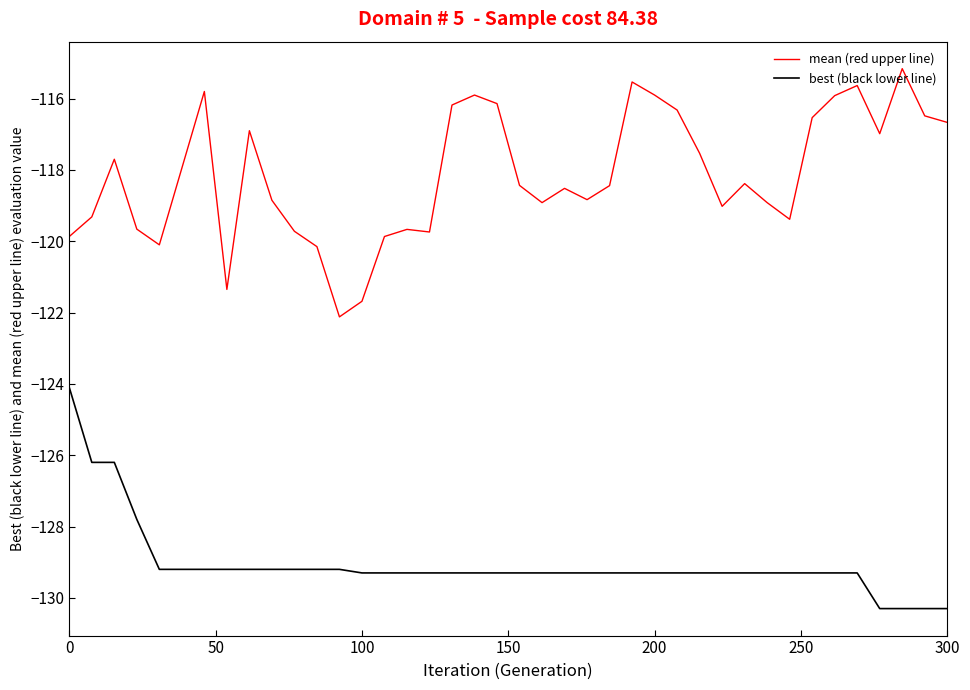

List the series in order of their overall mean, highest first.

mean (red upper line), best (black lower line)